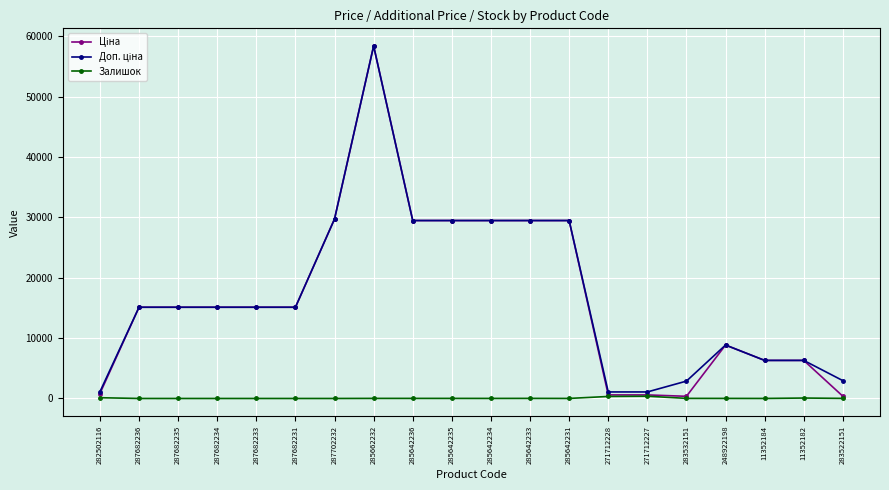

What is the maximum value shown in the chart?

58426.5